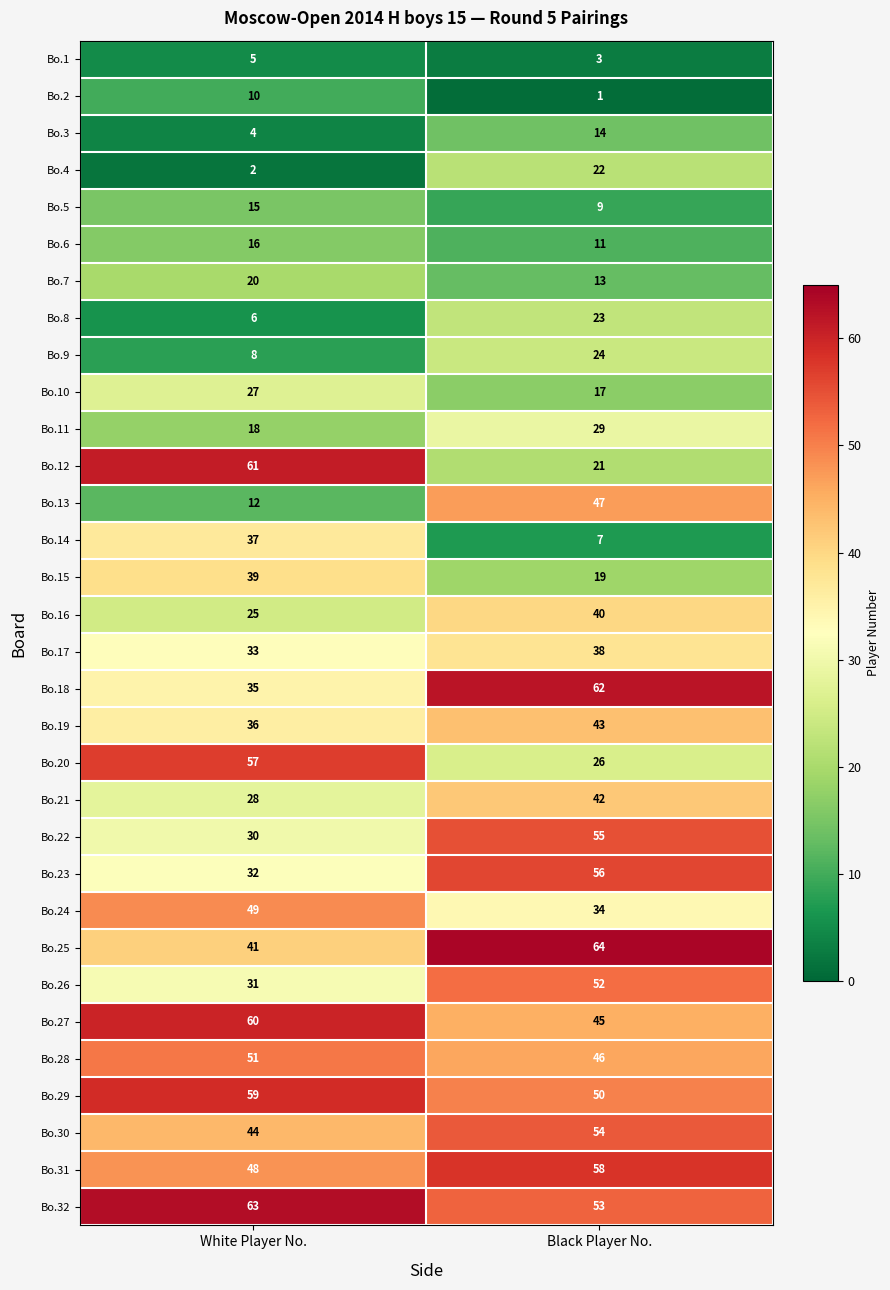

The Bo.3 series shows 4 at White Player No.. True or false?

True